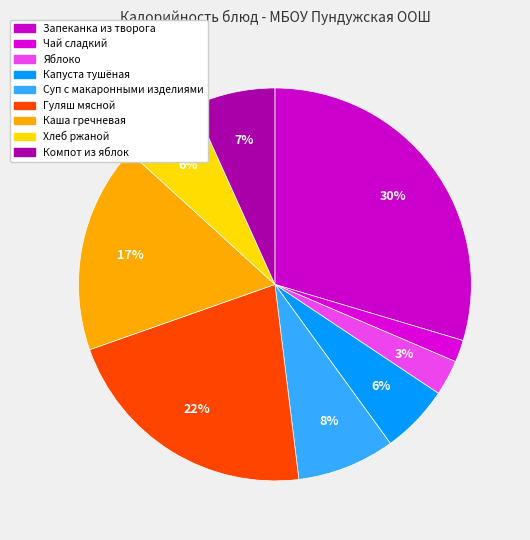

Count the number of slices in the pie.

9